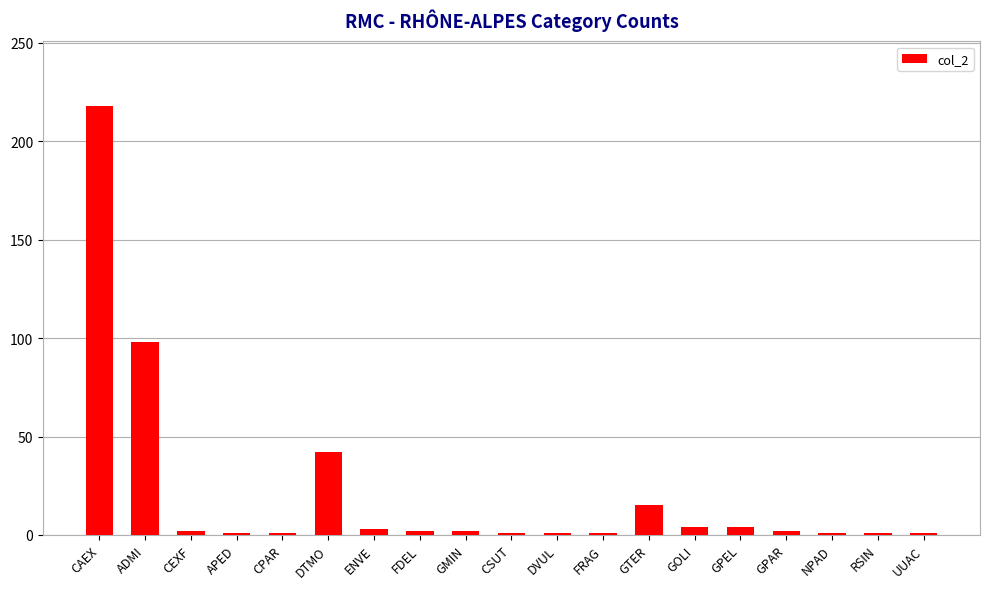

What is the change in value from CAEX to RSIN?

-217